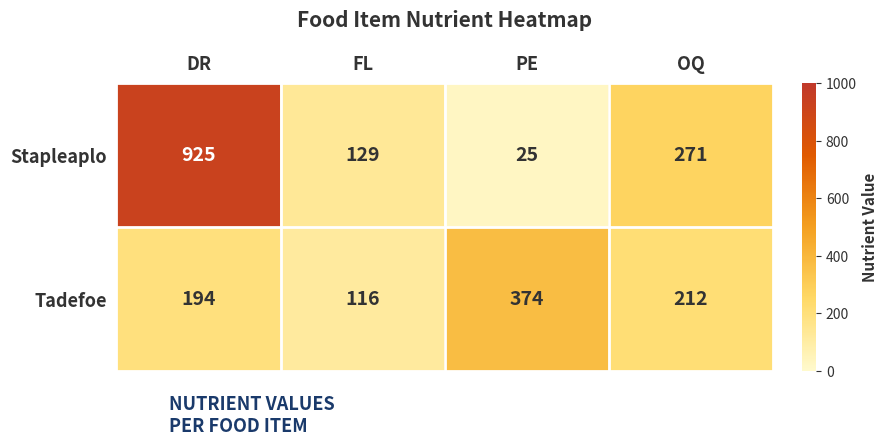

List the labels in order of Stapleaplo value, smallest first.

PE, FL, OQ, DR